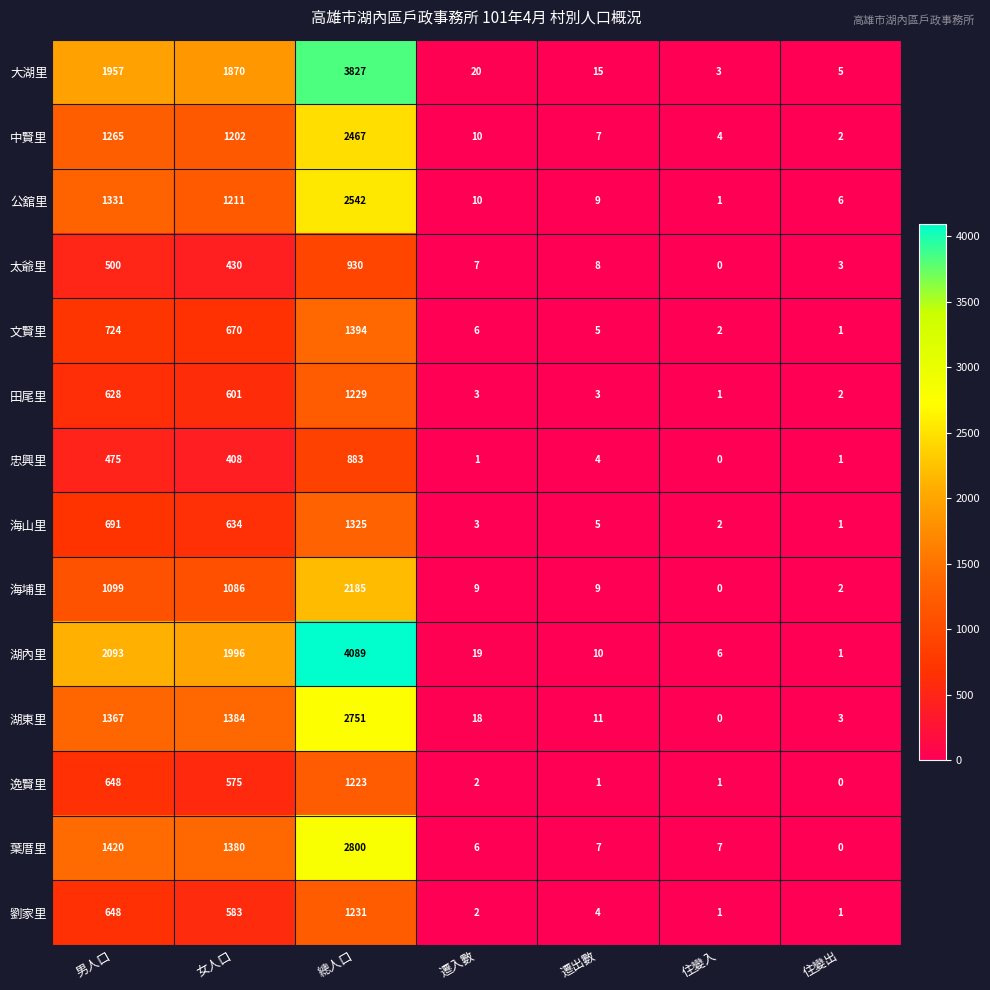

What is the difference between the 太爺里 values at 住變入 and 女人口?

430